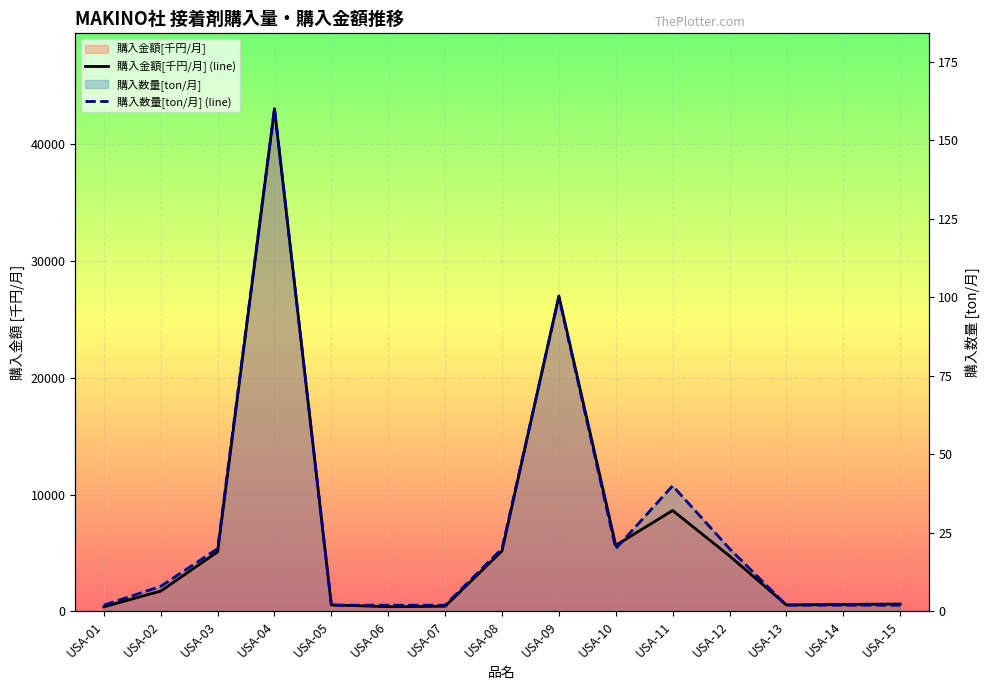

The value of 購入金額[千円/月] (line) at USA-04 is 43008.0. True or false?

True